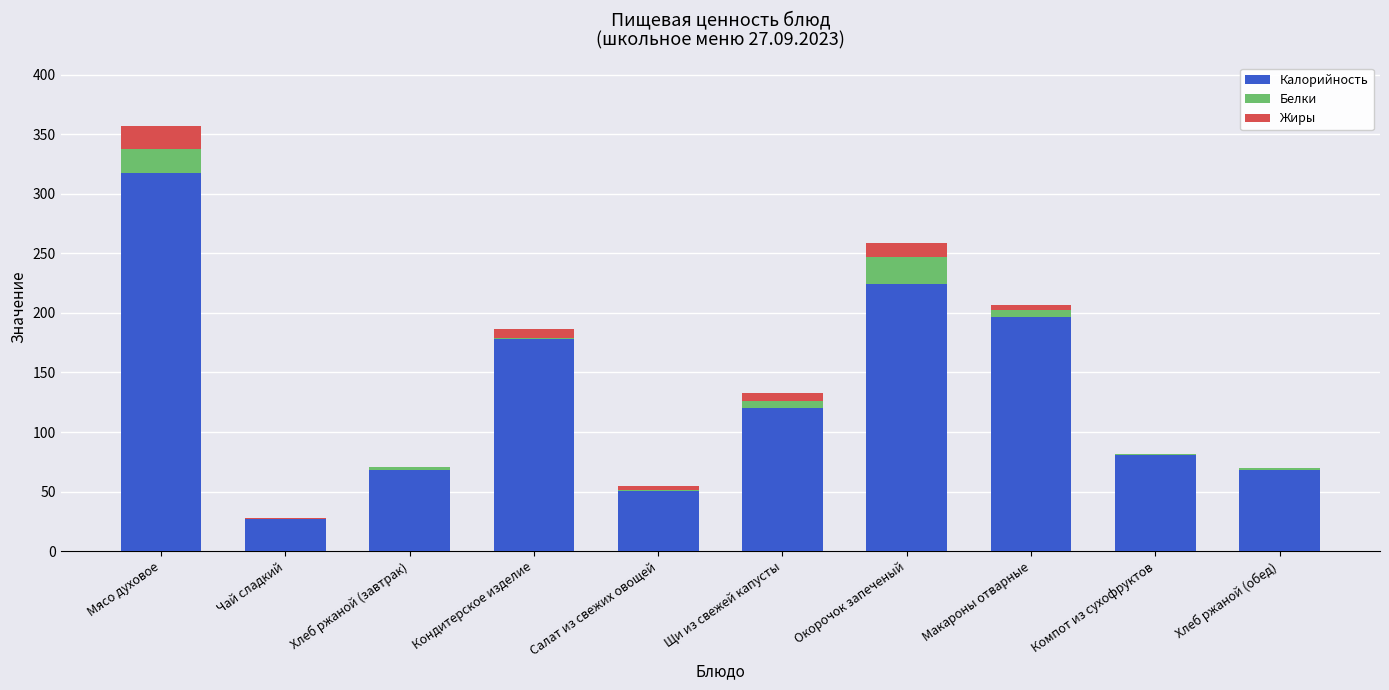

At which category is the sum across all series the highest?

Мясо духовое